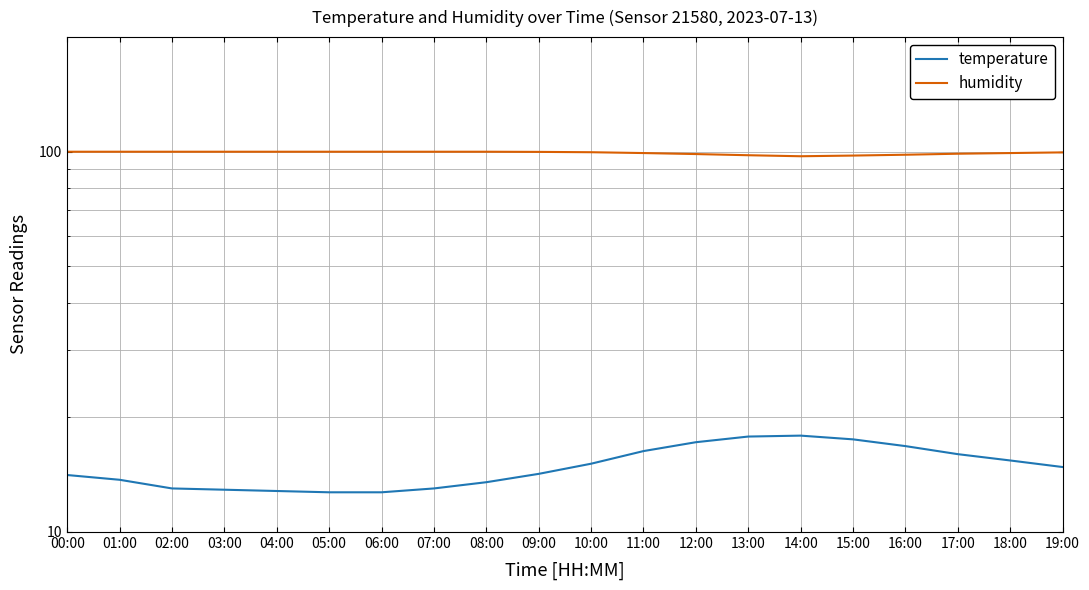

Is the value of temperature at 03:00 greater than the value of humidity at 10:00?

No